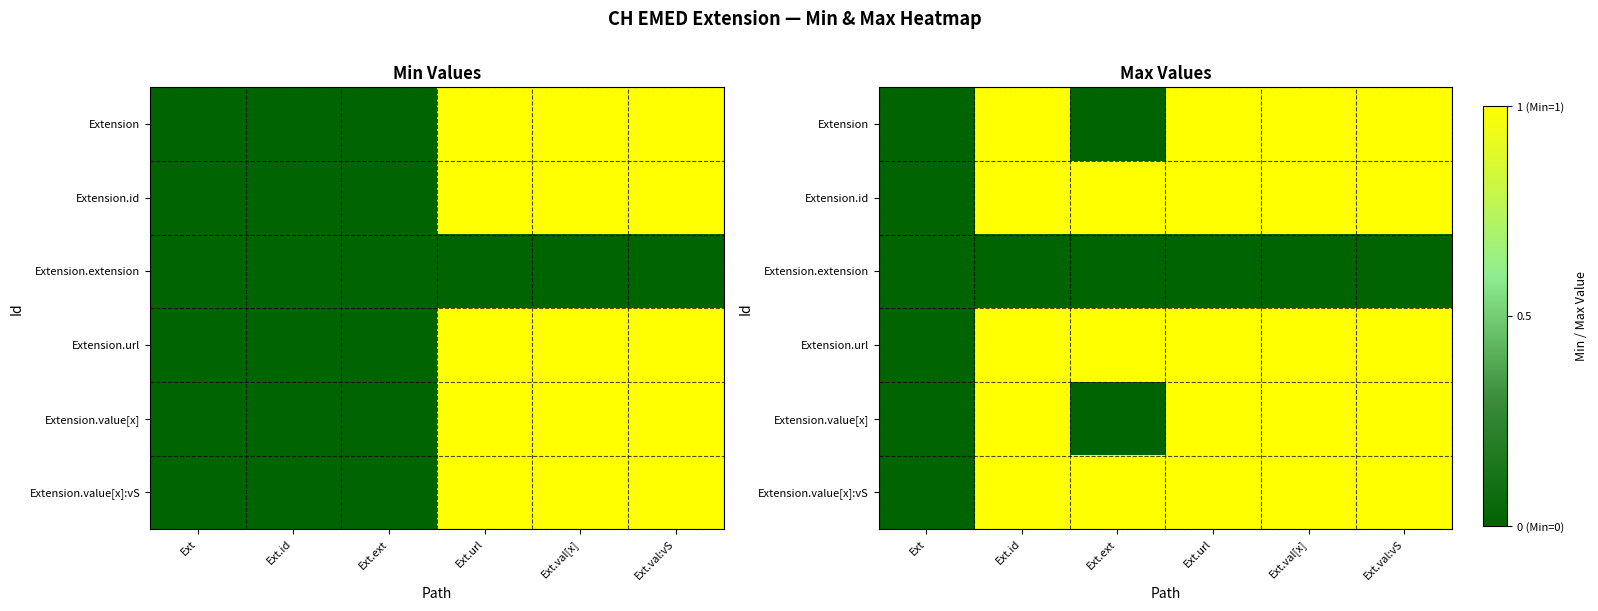

The Extension.url series shows 1 at Ext.val:vS. True or false?

True